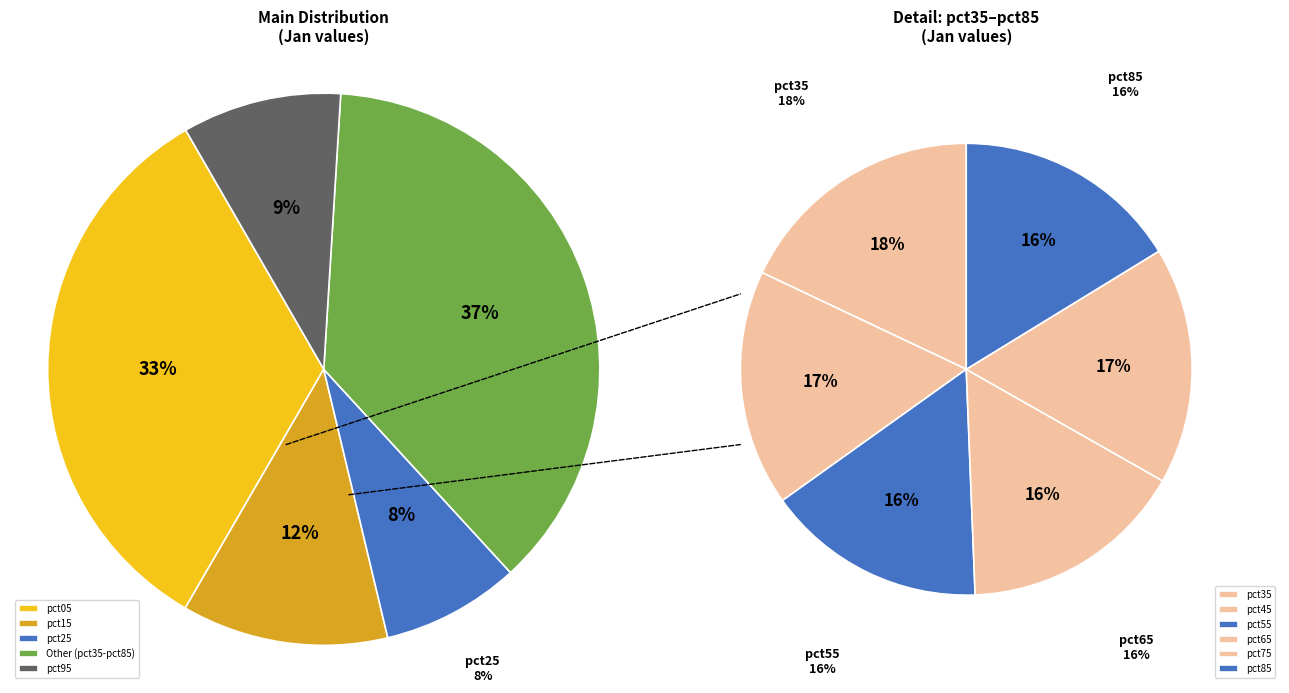

Do pct85 and pct55 together represent more than half of the pie?

No